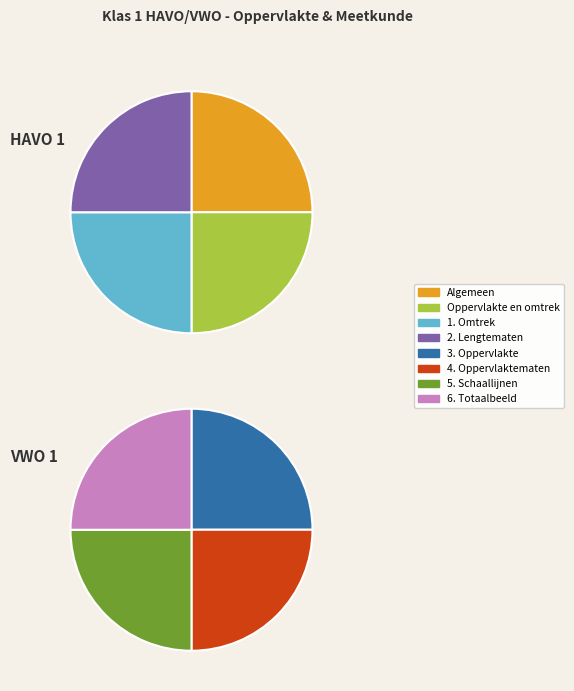

Is there a majority slice in this chart?

No